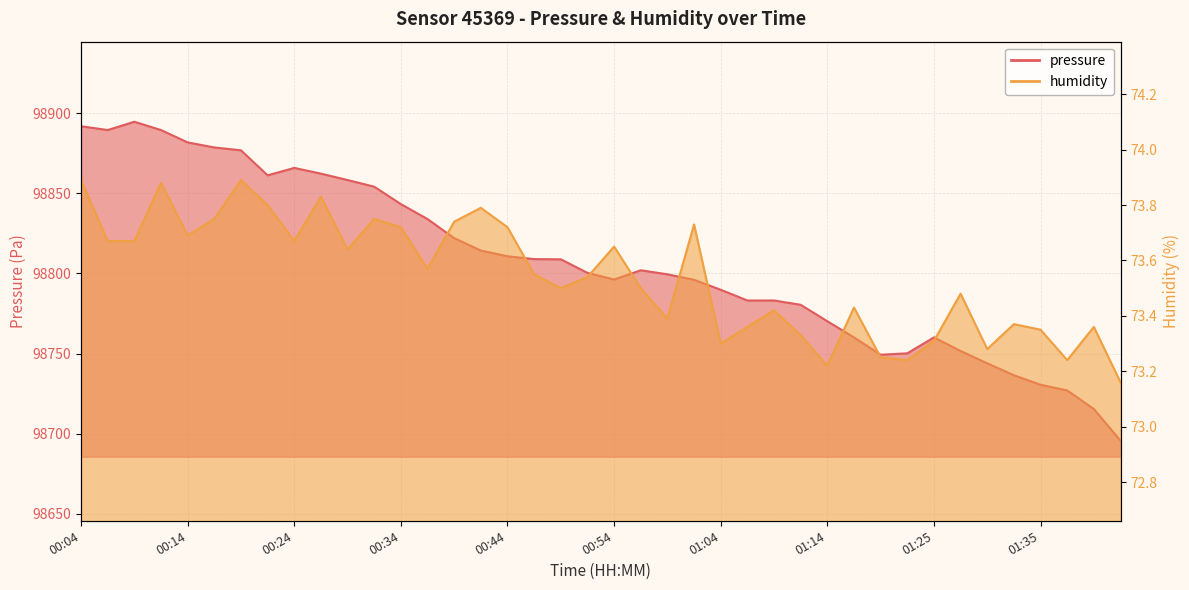

Is the value of humidity at 01:32 greater than the value of pressure at 01:09?

No